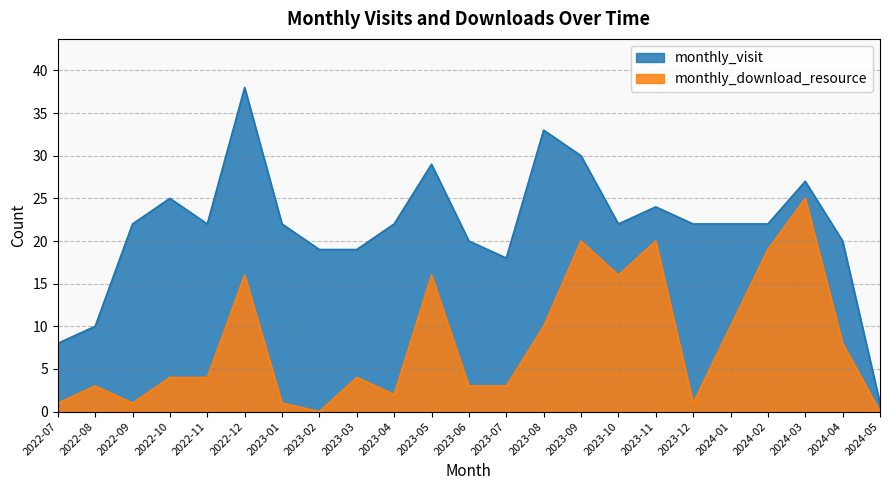

Reading right to left, what are all the values shown in this chart?

monthly_visit: 1	20	27	22	22	22	24	22	30	33	18	20	29	22	19	19	22	38	22	25	22	10	8
monthly_download_resource: 0	8	25	19	10	1	20	16	20	10	3	3	16	2	4	0	1	16	4	4	1	3	1